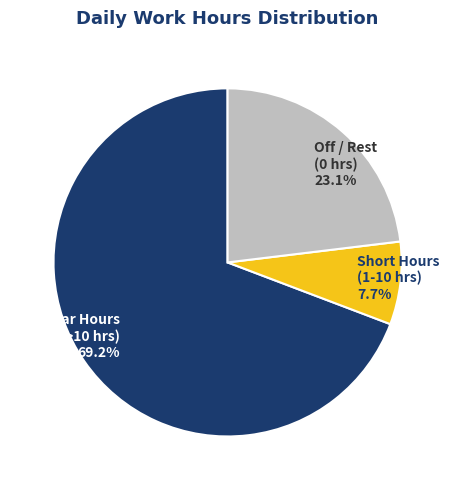

Rank the categories by value from highest to lowest.

Regular Hours (>10 hrs), Off / Rest (0 hrs), Short Hours (1-10 hrs)